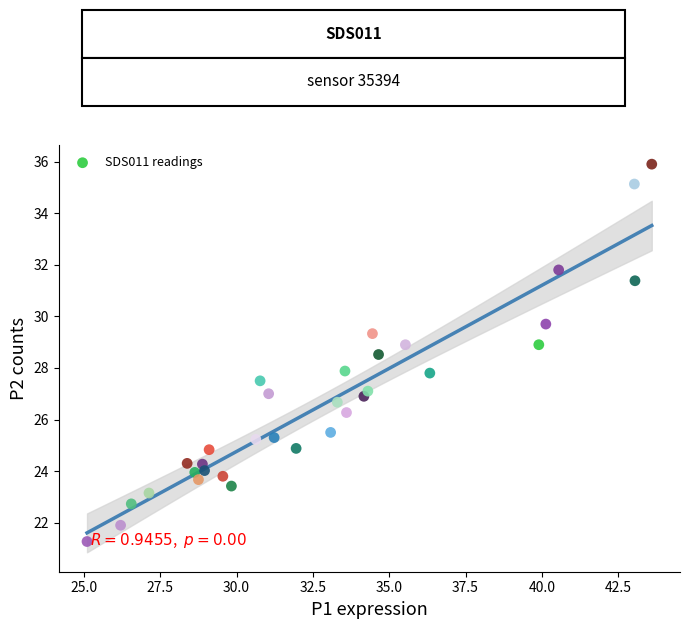

What is the range of Y values (max minus min)?

14.6